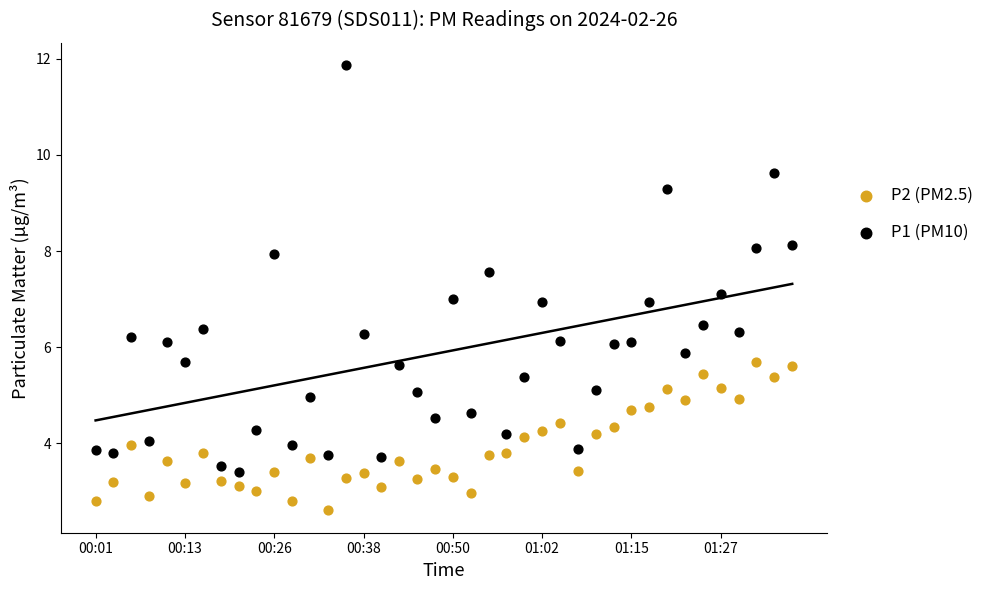

Across all data points, what is the range of Y values (max minus min)?

9.3